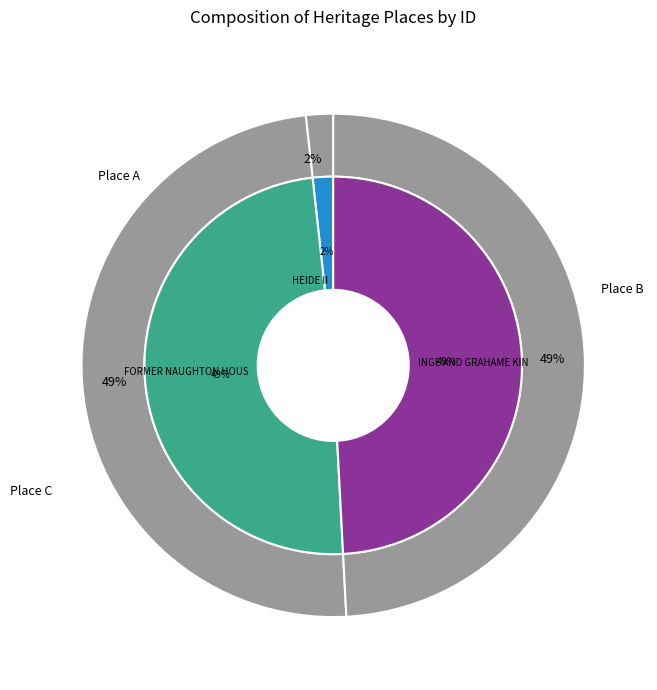

Does FORMER NAUGHTON HOUSE AND FACTORY account for over 50% of the chart?

No